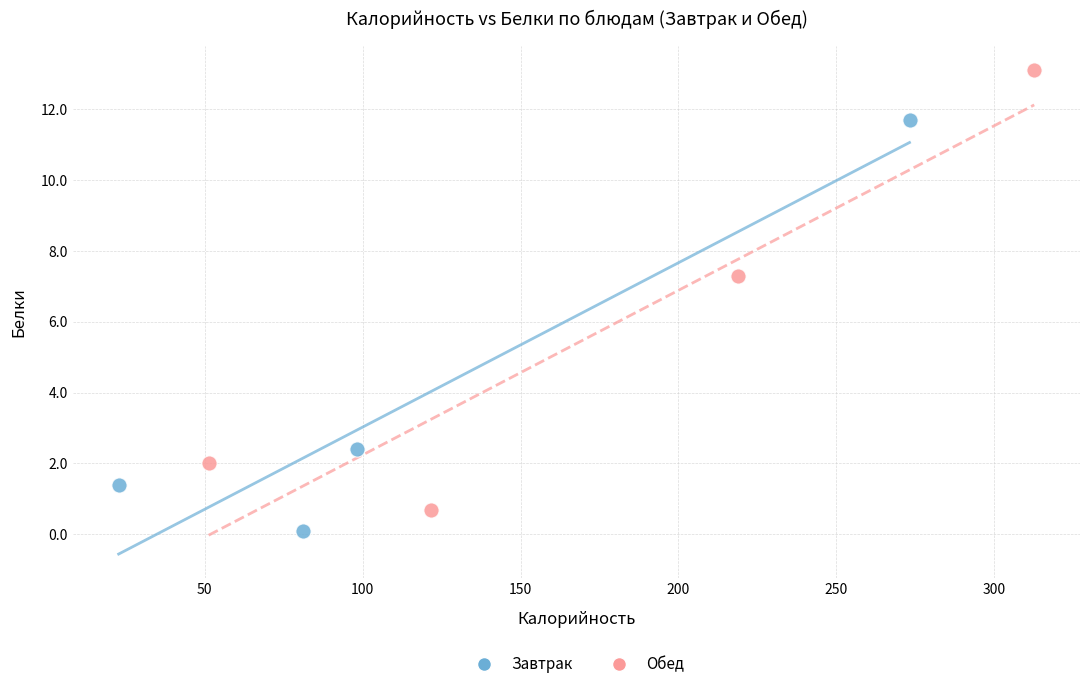

Which series reaches the maximum Y coordinate?

Обед